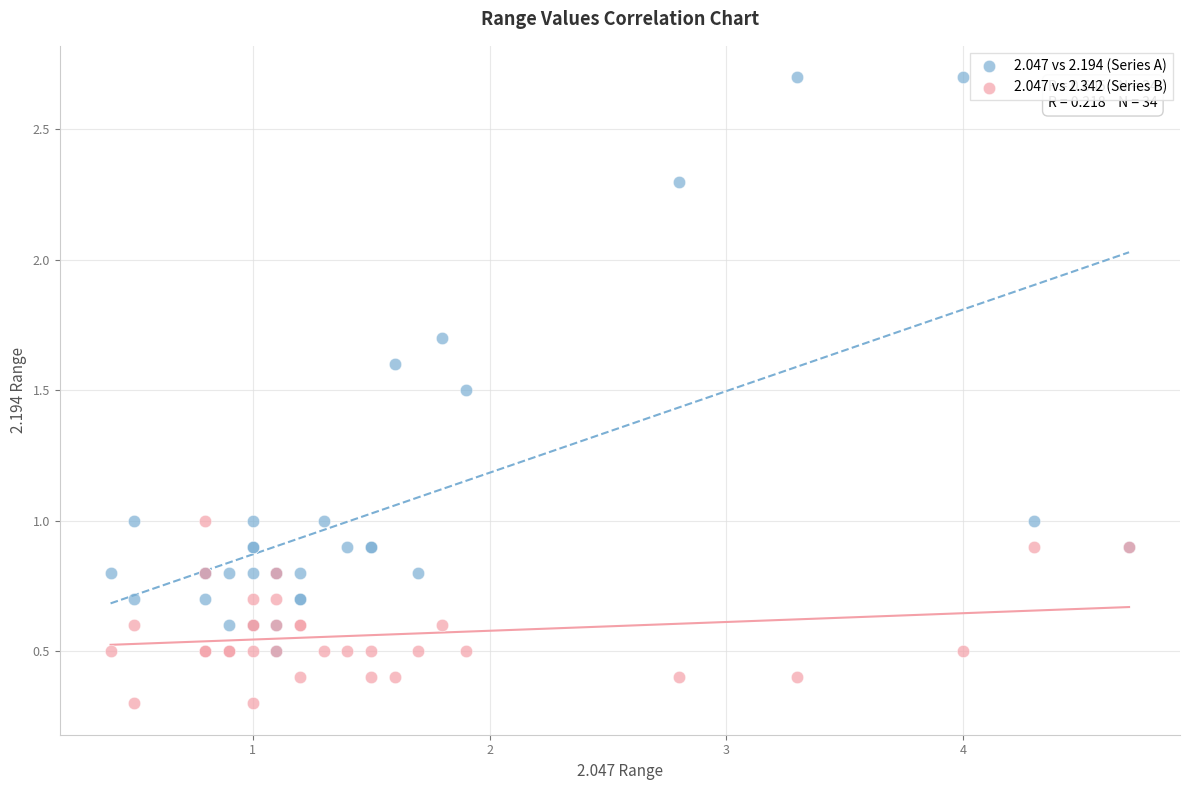

What are all the series names shown in the legend?

2.047 vs 2.194 (Series A), 2.047 vs 2.342 (Series B)